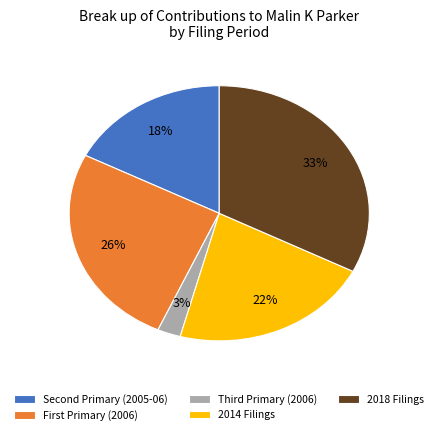

How many segments does this pie chart have?

5